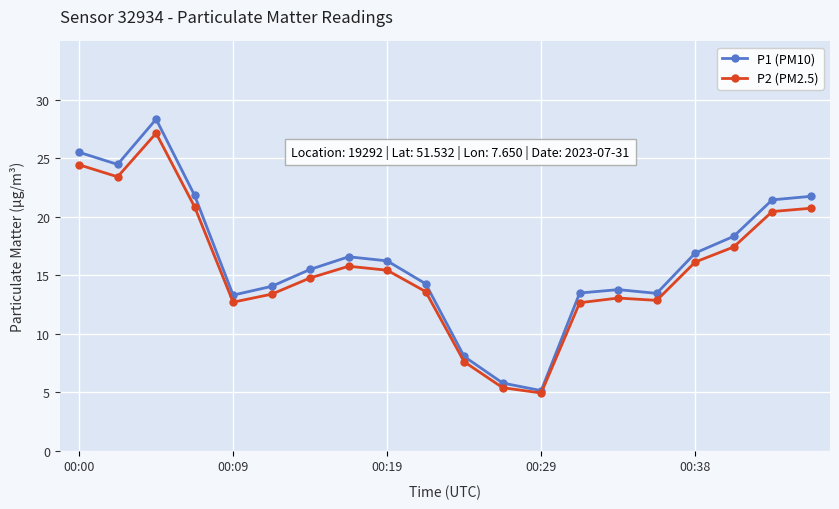

True or false: P2 (PM2.5) has more than 0 interior local peaks.

True